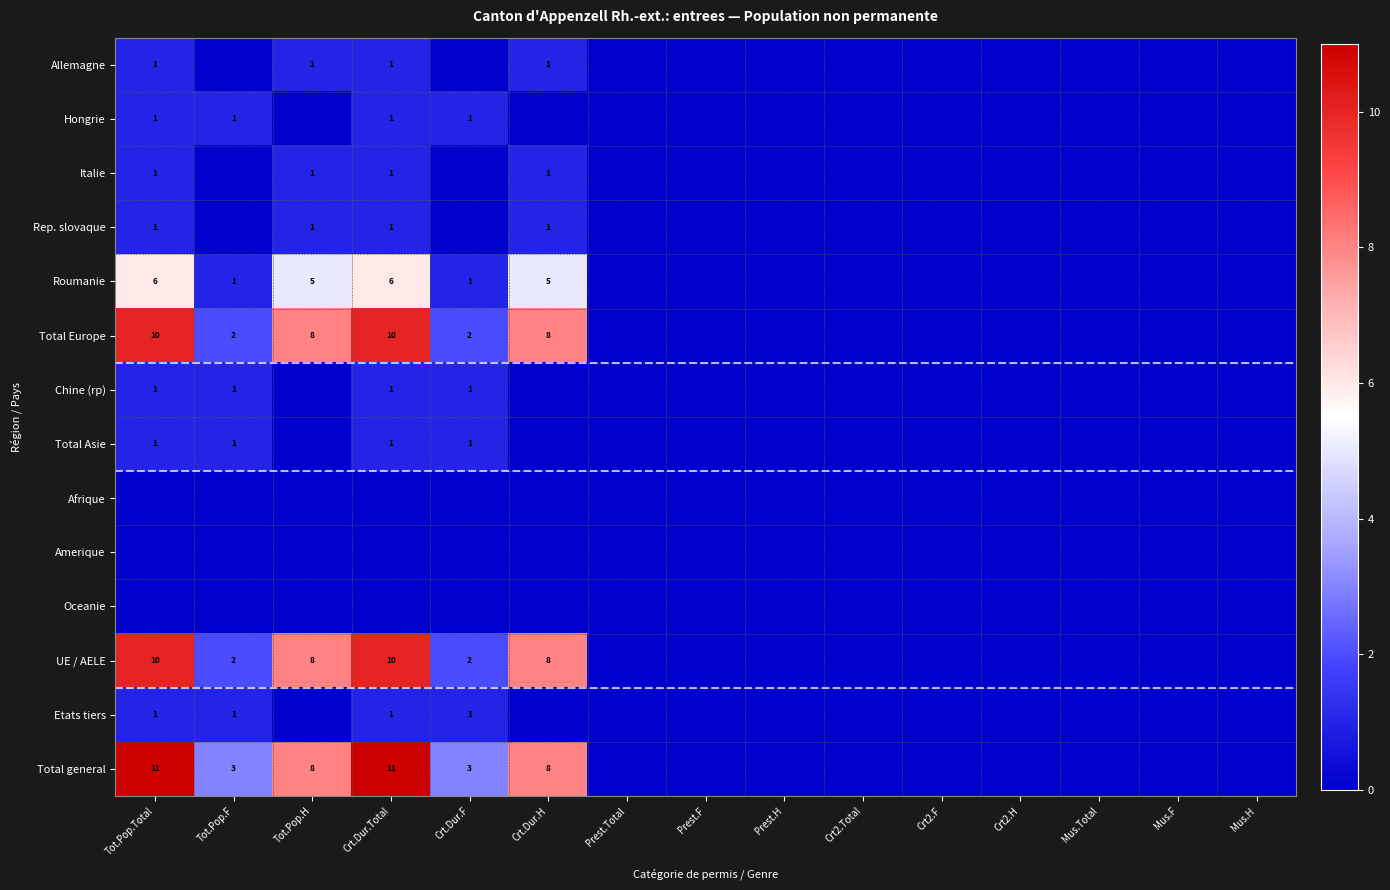

True or false: Total Europe has a value of 17 at Tot.Pop.Total.

False